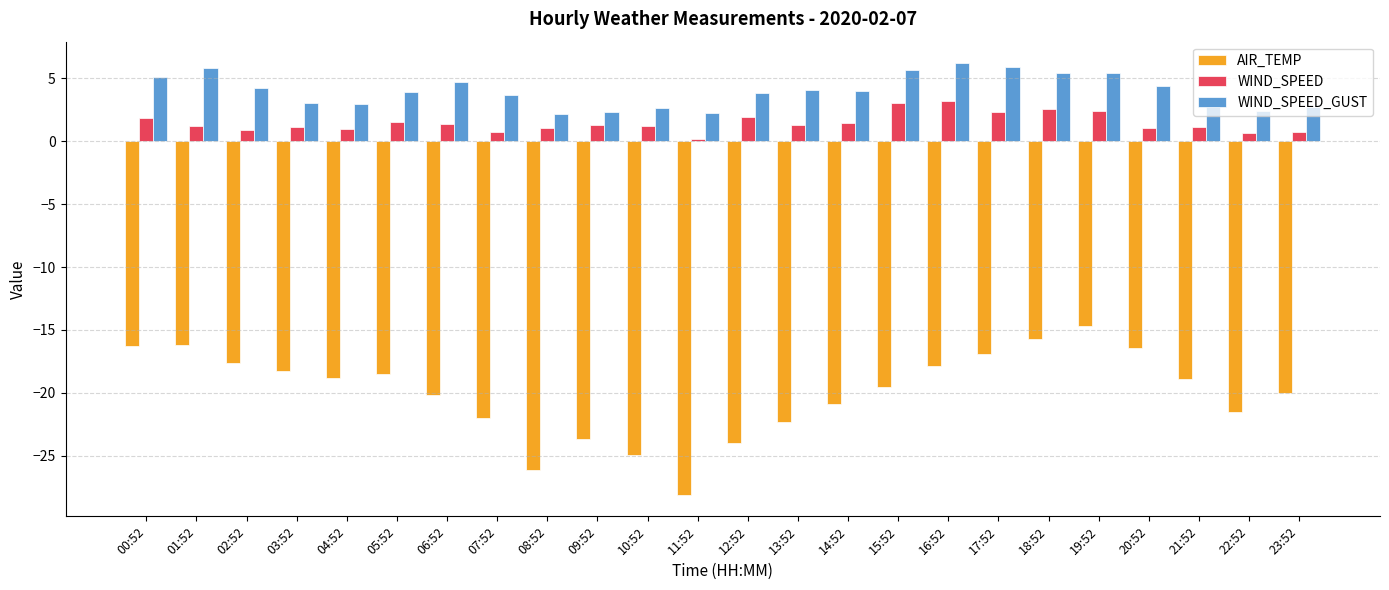

At 02:52, list the series in order from smallest to largest.

AIR_TEMP, WIND_SPEED, WIND_SPEED_GUST